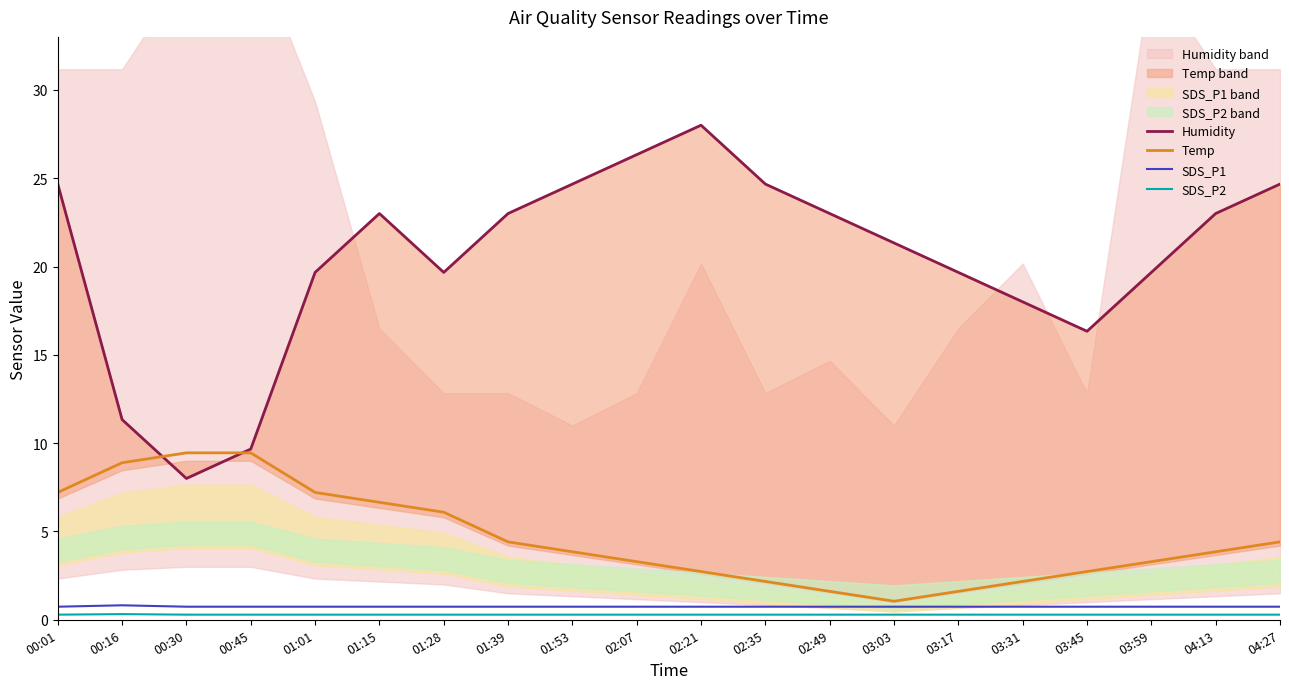

Where is SDS_P2 nearest to the value 0?

00:01